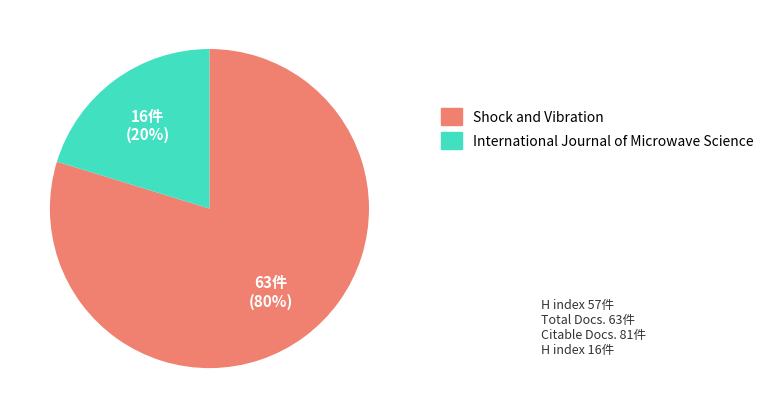

How many segments does this pie chart have?

2